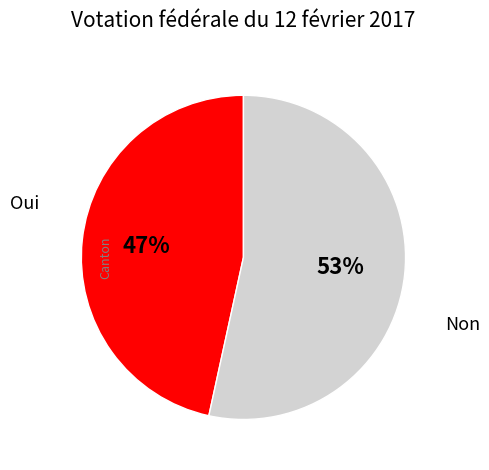

To the nearest percent, what is the average slice percentage?

50%